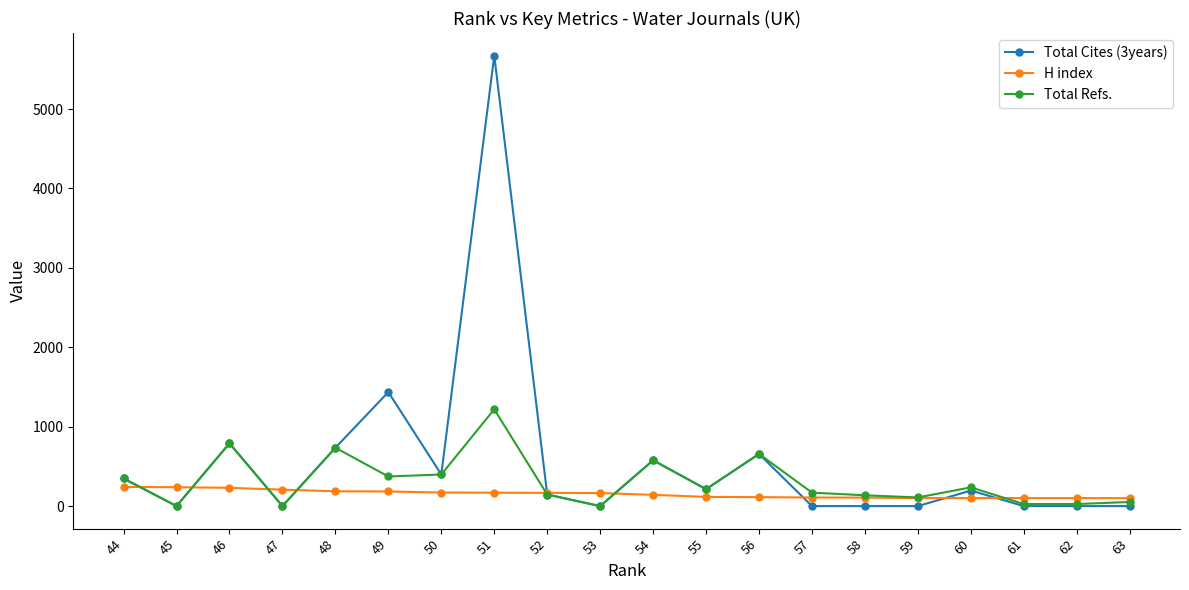

What is the difference between the second highest and second lowest values in the Total Refs. series?

791